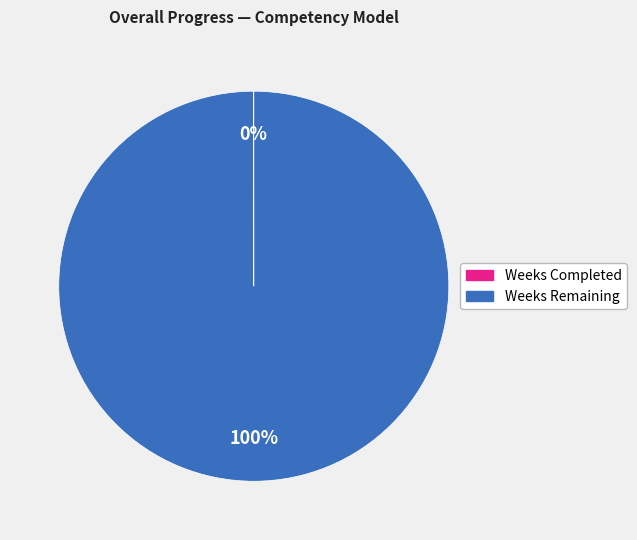

Is it true that Weeks Remaining is 91% of the pie?

False